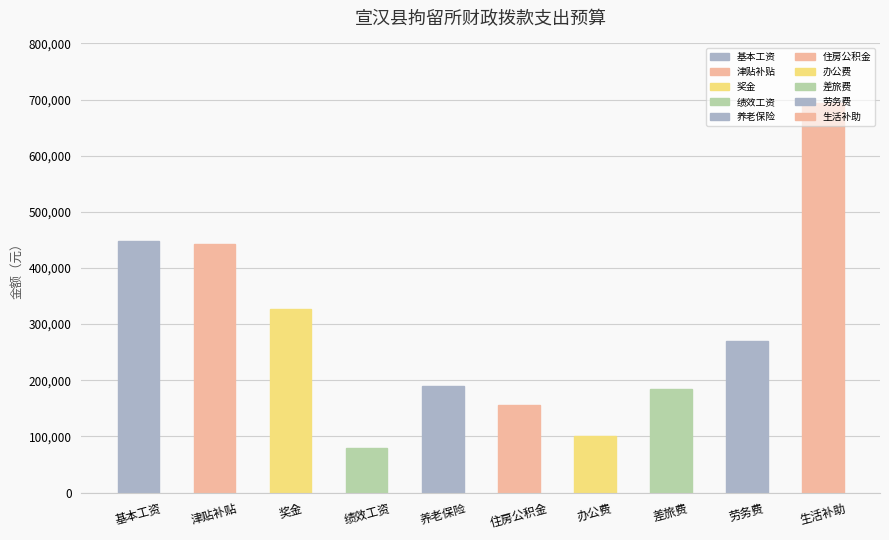

How many data points are less than 270000?

5